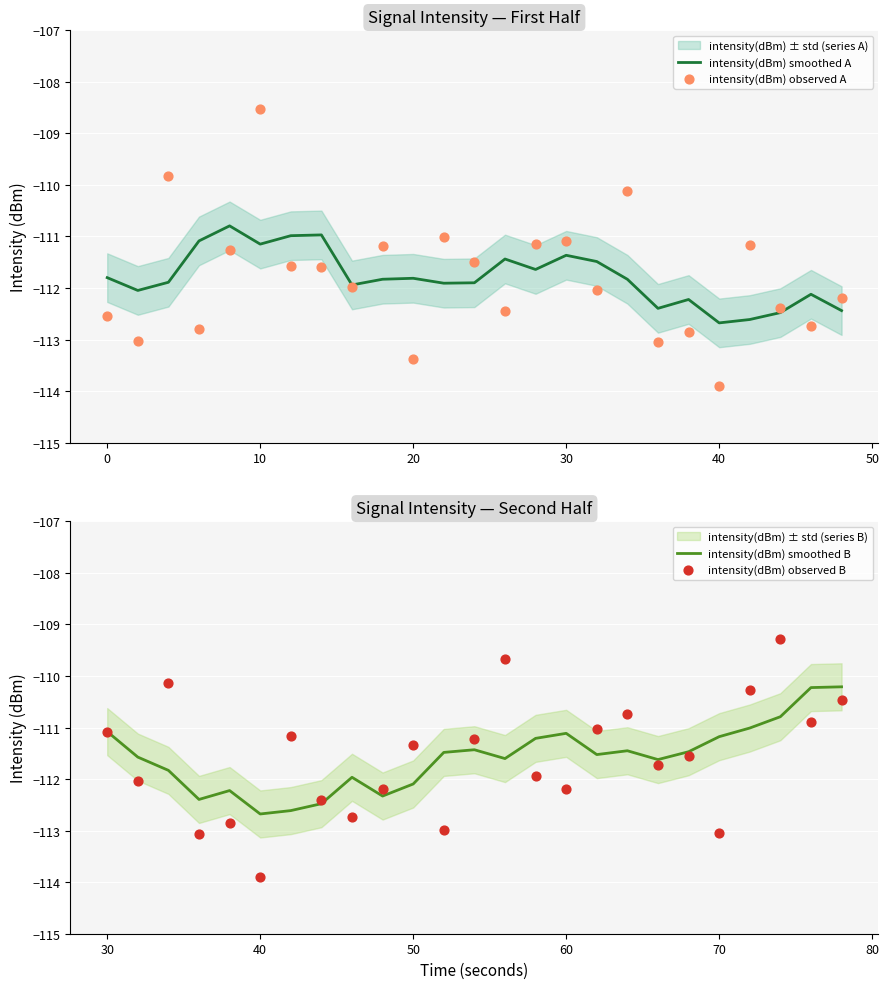

Which series reaches the minimum Y coordinate?

intensity(dBm) observed A